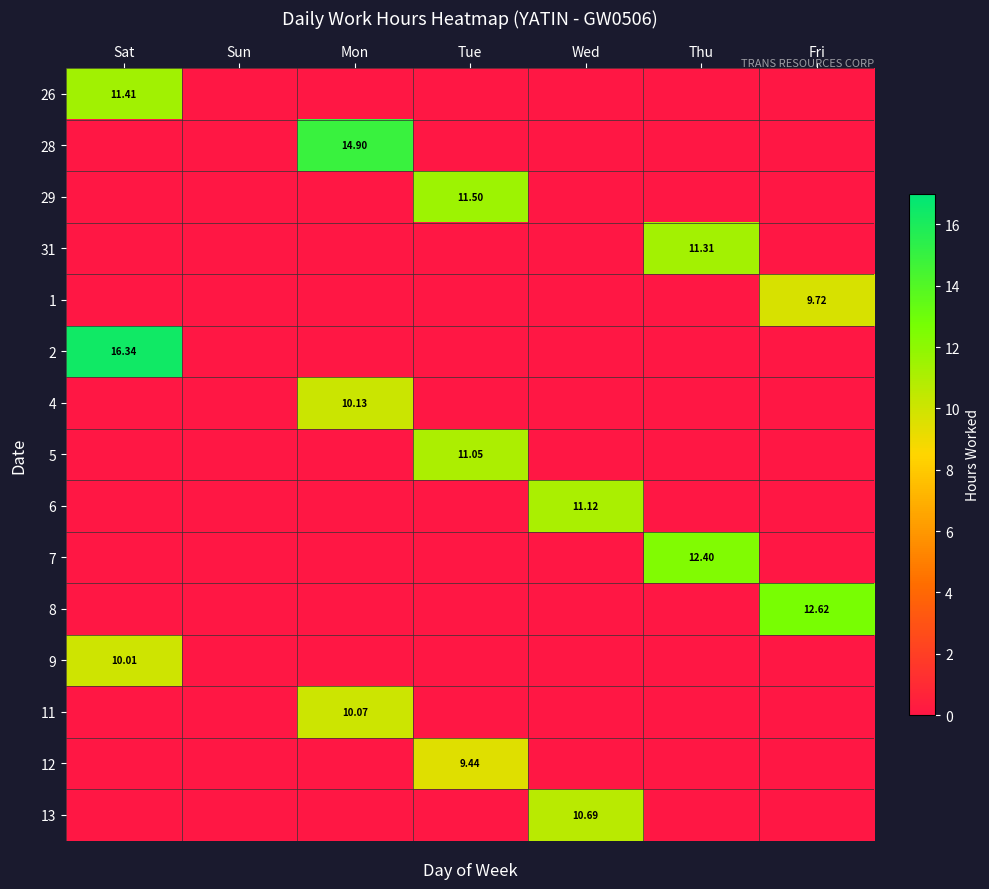

At which category is the sum across all series the highest?

Sat